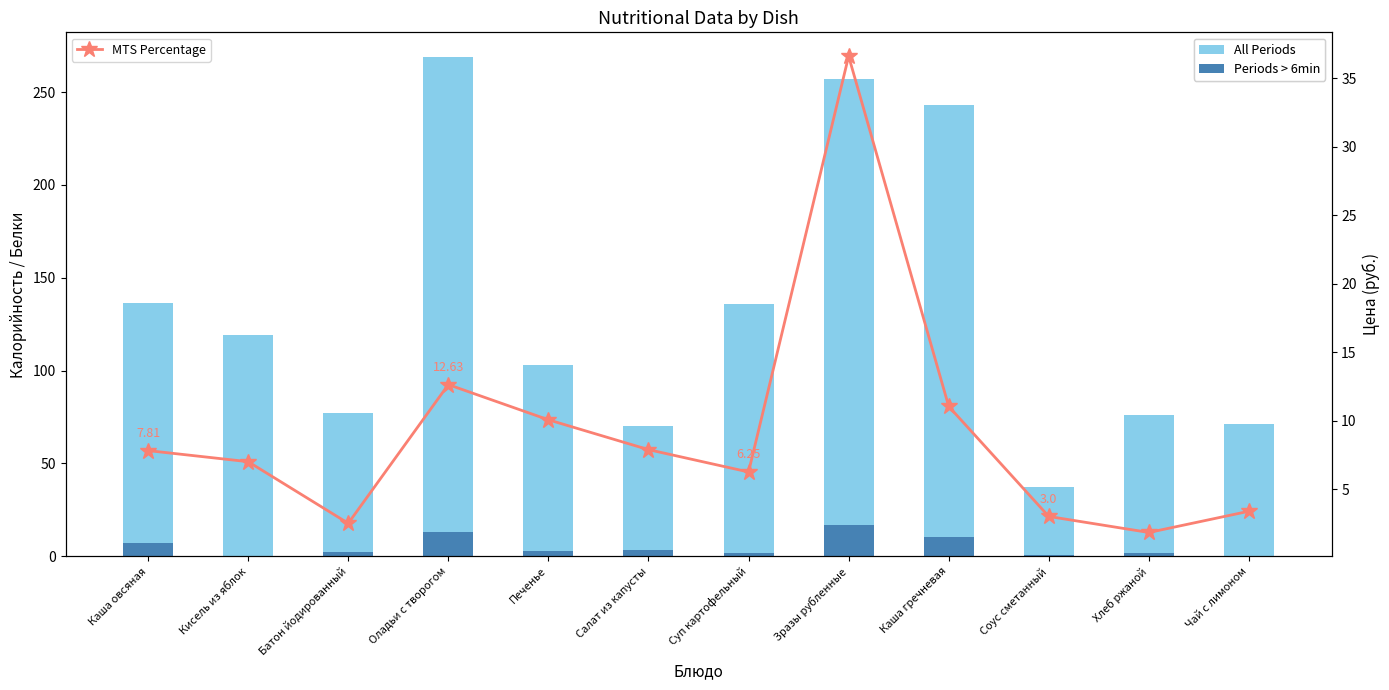

At Зразы рубленные, list the series in order from largest to smallest.

All Periods, MTS Percentage, Periods > 6min